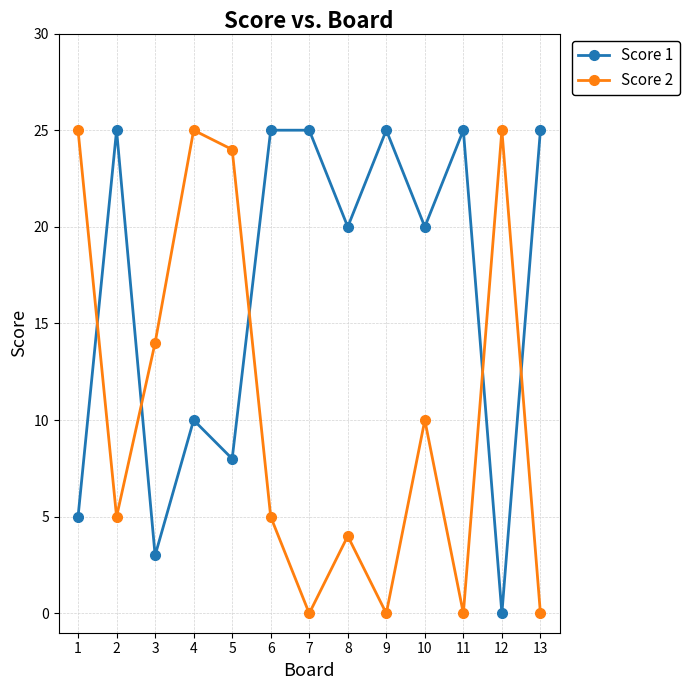

How many intersections are there between Score 2 and Score 1?

5